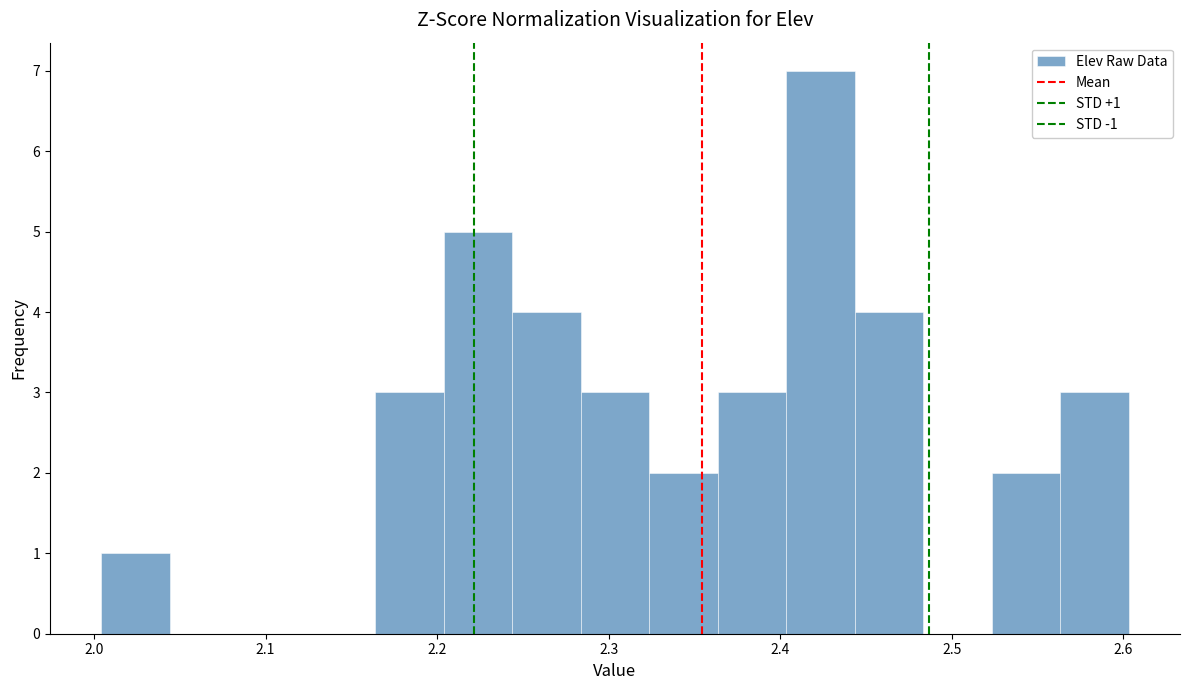

Around what value on the x-axis is the tallest bar? Give the approximate position of its centre, as read against the axis.

2.42